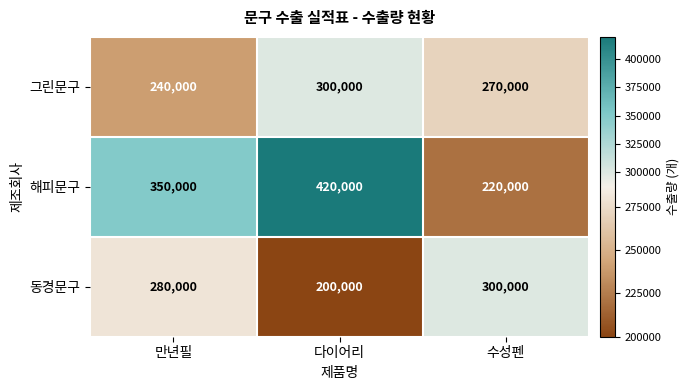

Reading right to left, what are all the values shown in this chart?

그린문구: 수성펜=270000	다이어리=300000	만년필=240000
해피문구: 수성펜=220000	다이어리=420000	만년필=350000
동경문구: 수성펜=300000	다이어리=200000	만년필=280000